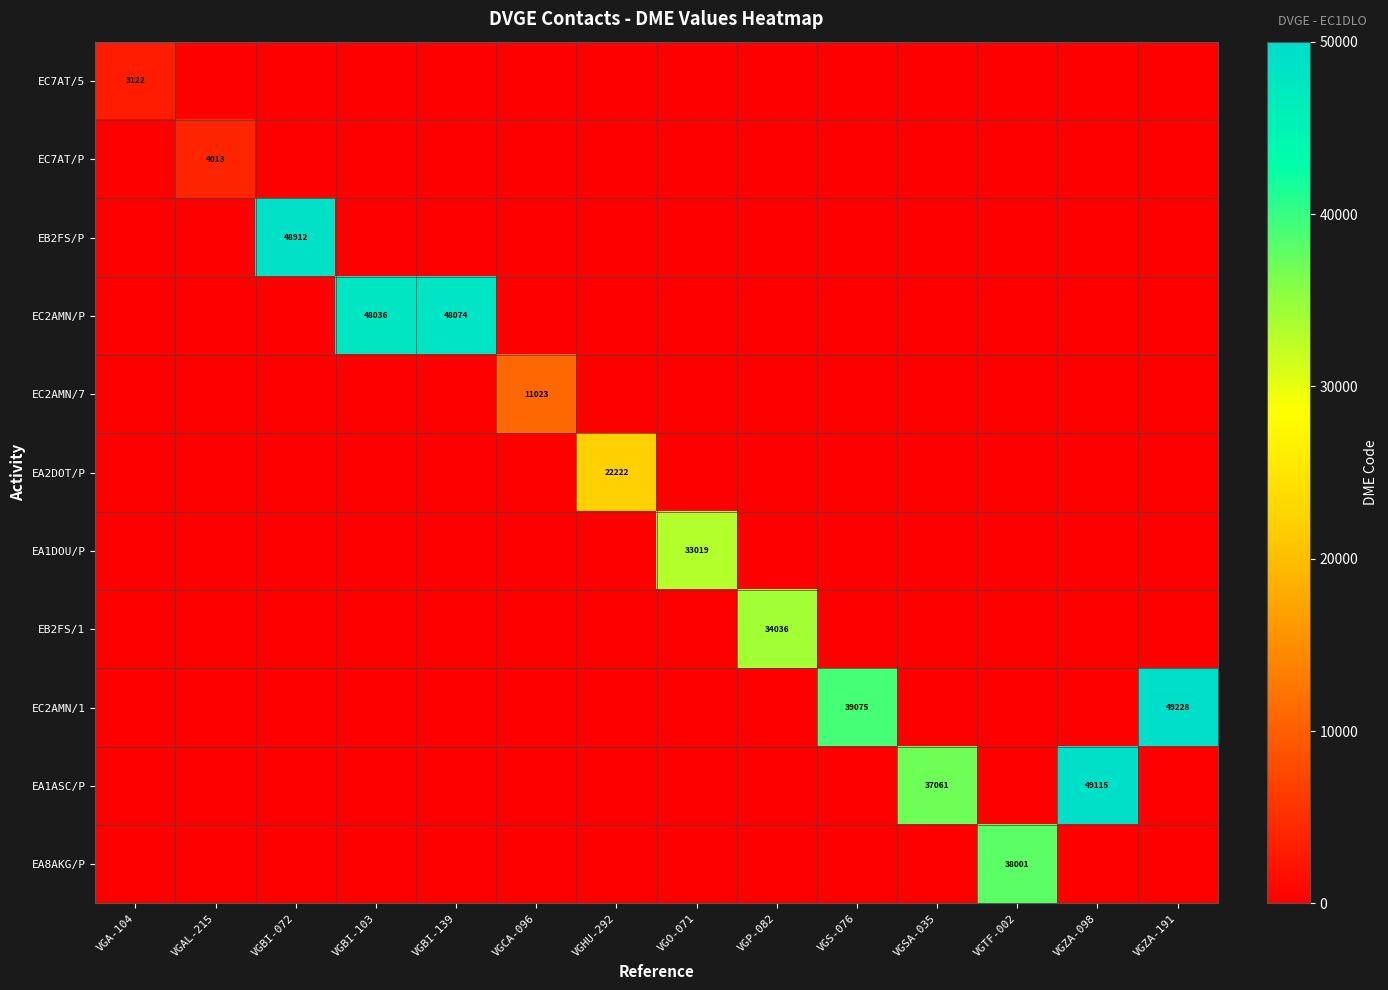

The value of EC2AMN/1 at VGZA-191 is 87870. True or false?

False